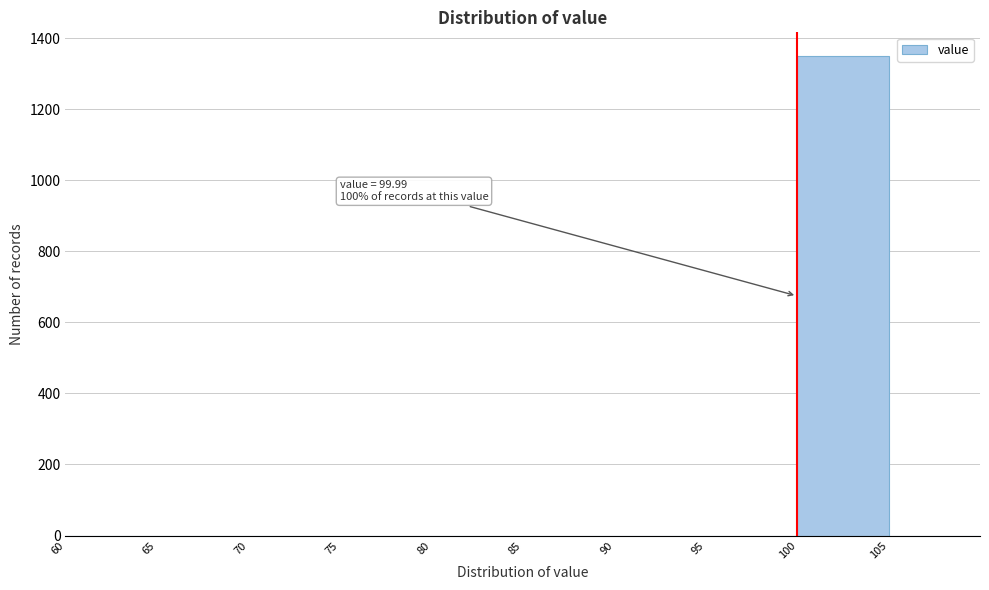

Over which range of the x-axis is the bar tallest?

100 to 105